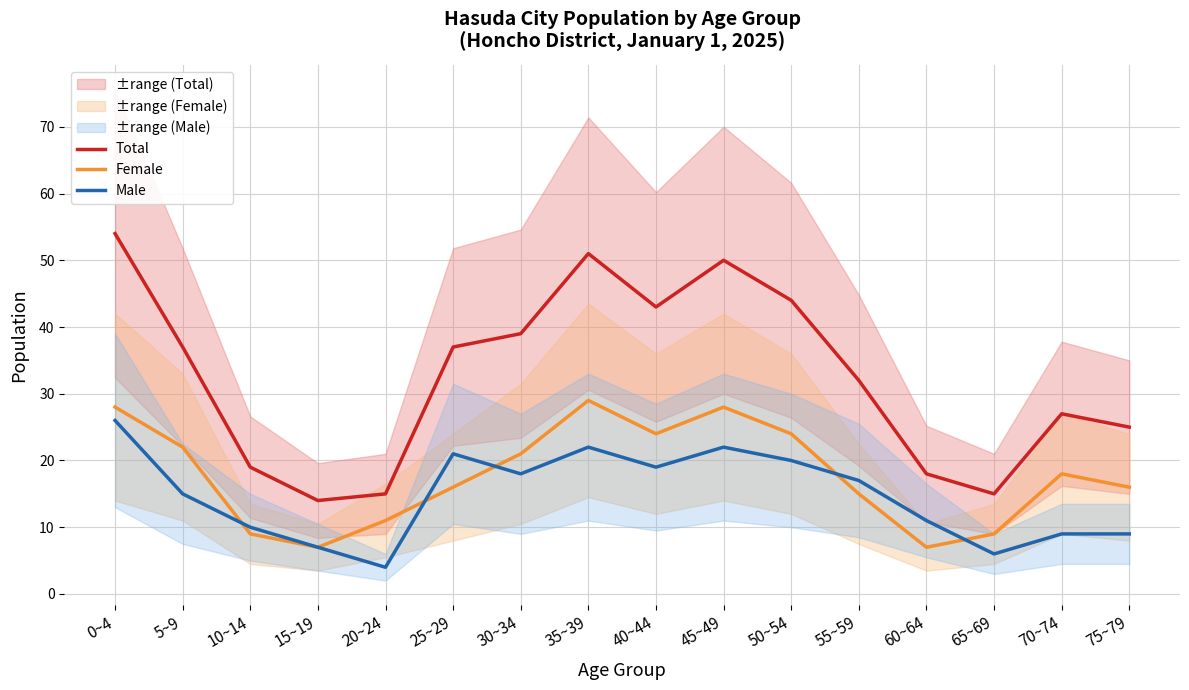

What is the average value of the Female series?

18